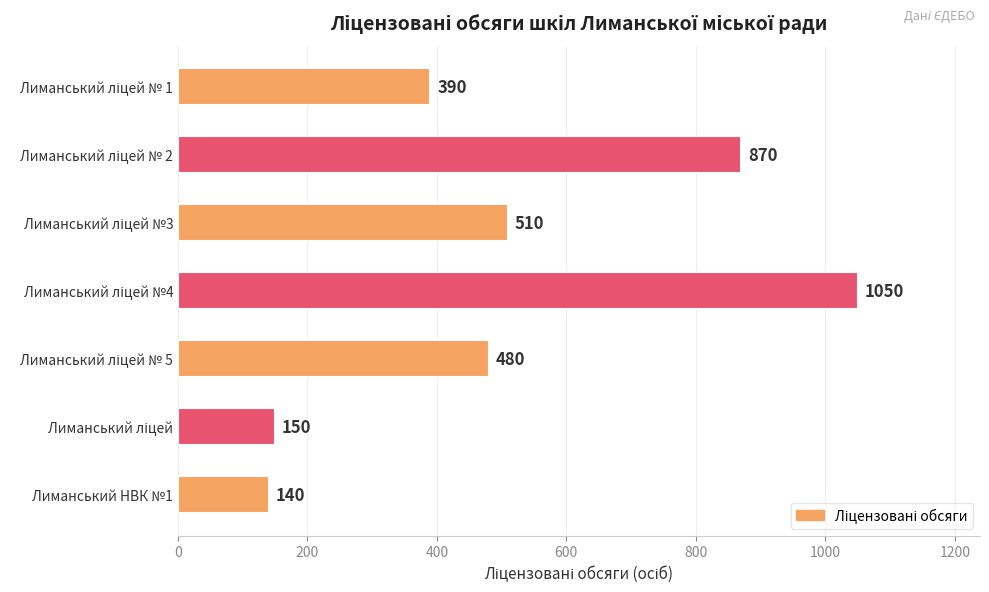

What is the difference between the second highest and minimum values?

730